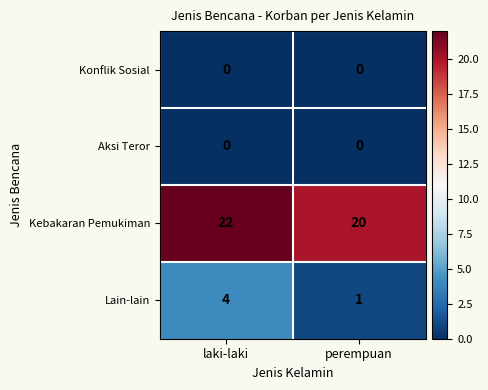

Which category has the highest value across all series?

laki-laki